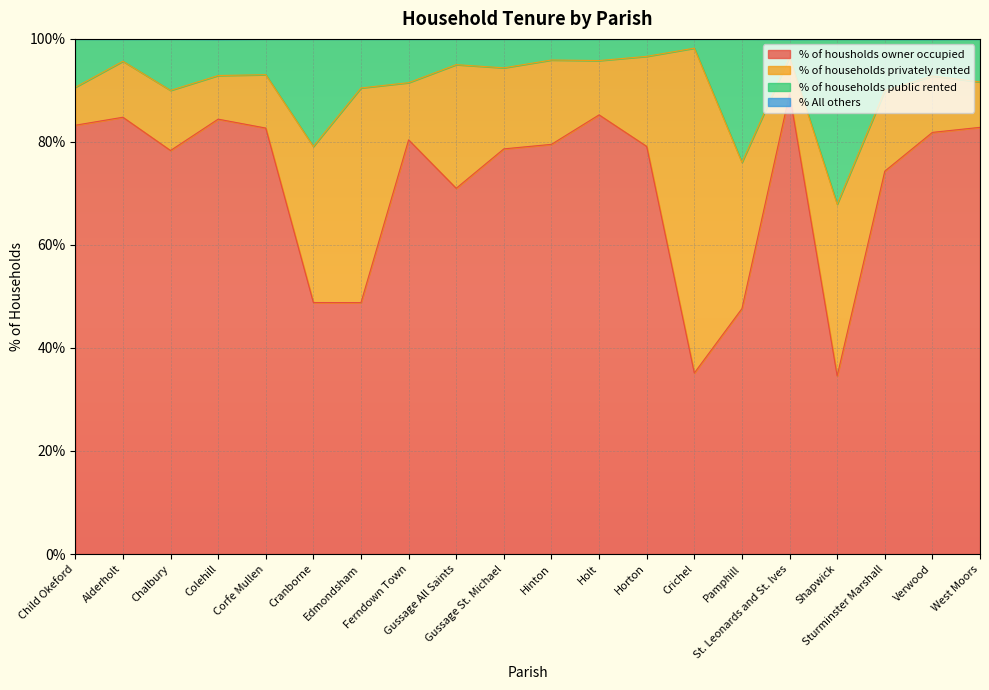

What is the lowest value of the % of housholds owner occupied series?

34.6